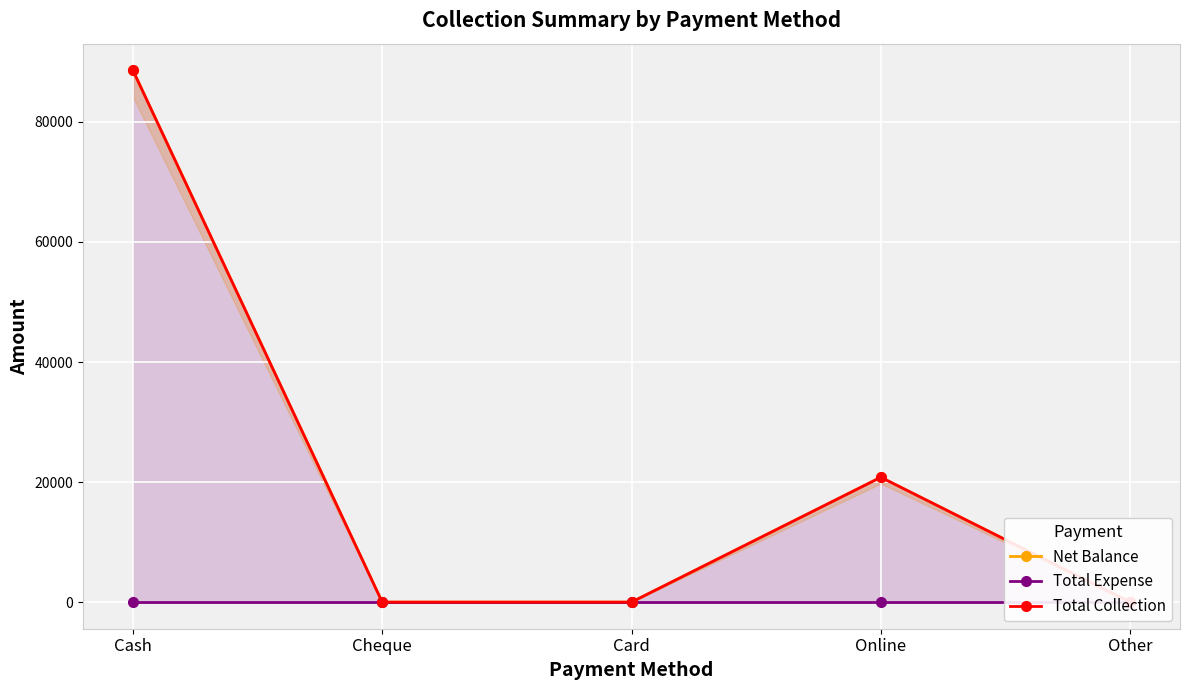

What position from the right is Other?

1